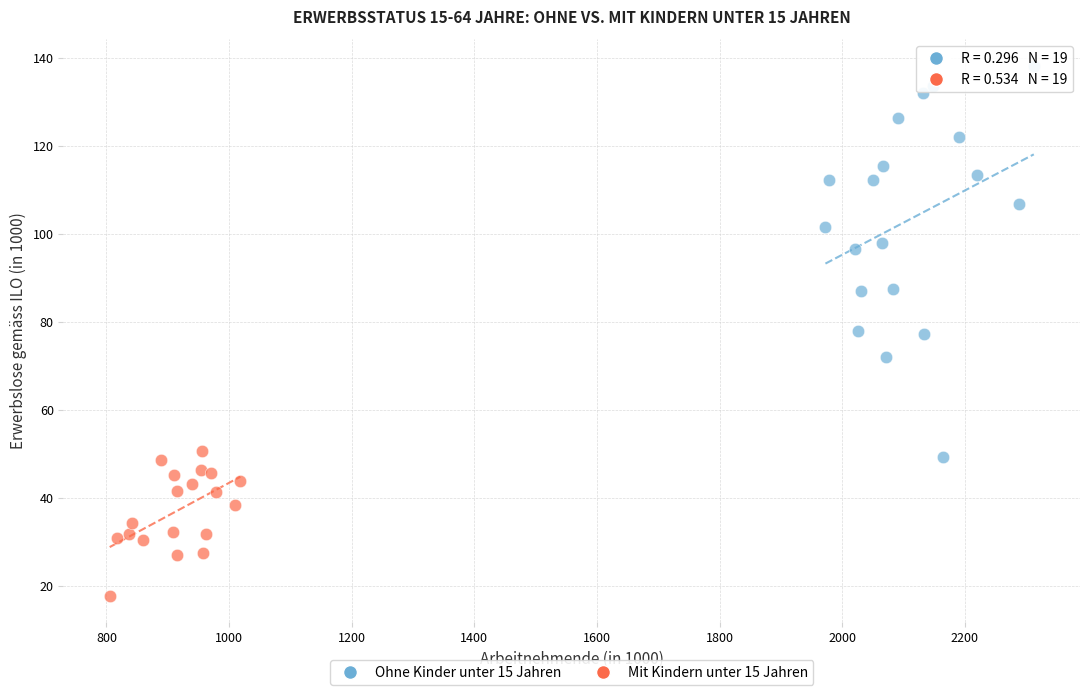

What are all the series names shown in the legend?

Ohne Kinder unter 15 Jahren, Mit Kindern unter 15 Jahren